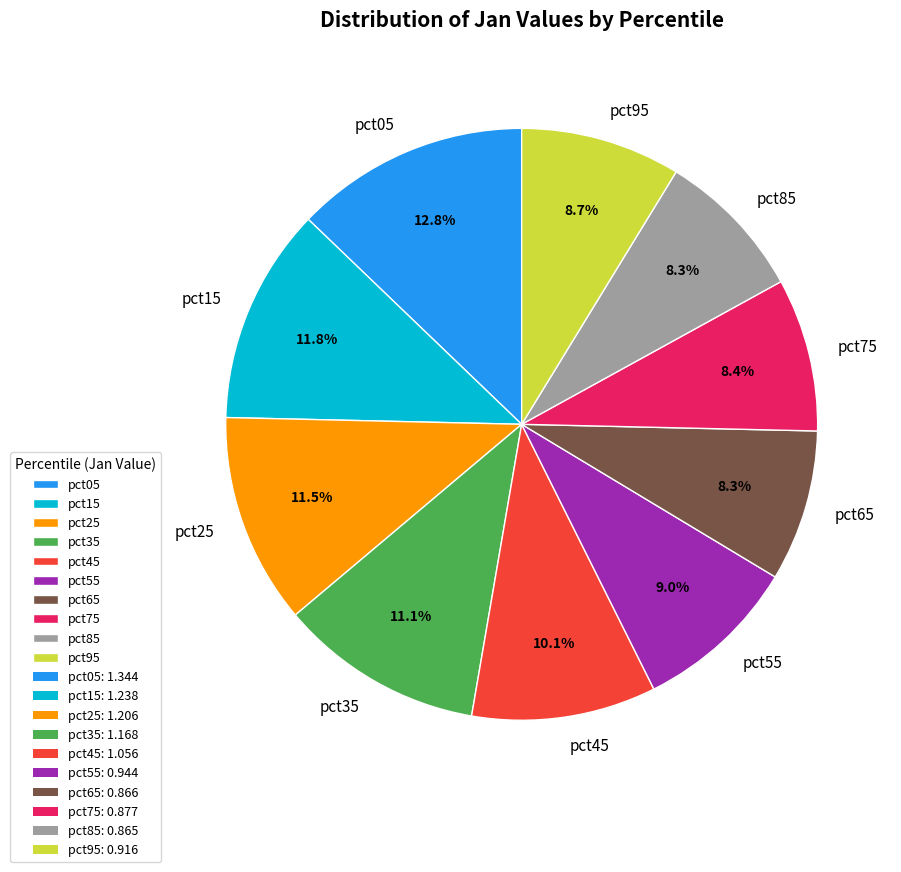

How many slices are in this pie chart?

10